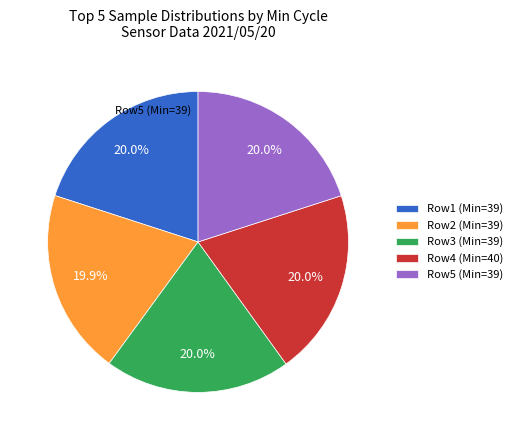

What portion of the pie excludes Row4 (Min=40)?

80.0%